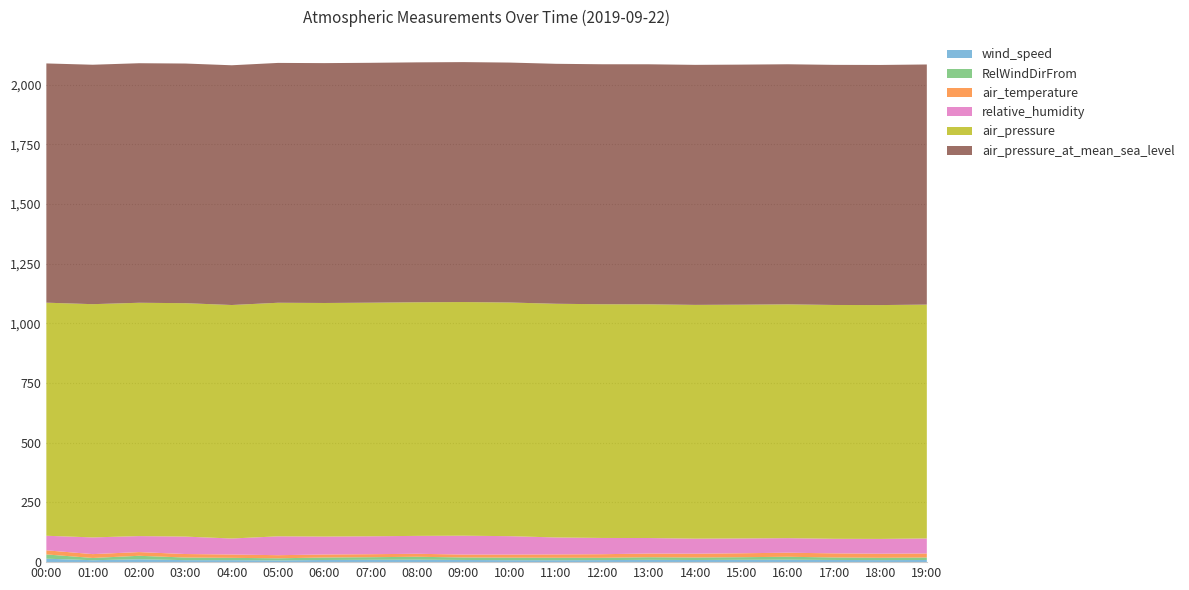

Reading left to right, extract all data points from this chart.

wind_speed: 14.4	8.1	11.9	8.4	8.4	7.6	9.0	9.8	10.2	9.1	8.3	8.1	8.6	9.6	9.0	9.8	10.2	9.1	8.6	9.0
RelWindDirFrom: 17.9	9.4	14.7	10.9	9.6	8.5	10.4	10.9	12.3	10.5	10.5	10.3	9.7	10.9	10.4	10.9	12.3	10.5	9.7	10.4
air_temperature: 17.2	16.1	15.5	14.7	14.0	13.0	12.7	12.6	12.5	12.2	13.0	14.0	15.0	15.5	16.0	16.5	17.0	17.2	17.0	16.8
relative_humidity: 61.0	70.0	67.0	73.0	67.0	79.0	75.0	75.0	75.0	79.0	77.0	71.0	68.0	65.0	63.0	62.0	61.0	61.0	62.0	63.0
air_pressure: 976.4	977.0	977.4	977.8	978.1	978.4	978.5	978.5	978.6	978.7	978.8	978.9	979.0	979.1	979.2	979.3	979.4	979.5	979.5	979.6
air_pressure_at_mean_sea_level: 1002.2	1003.0	1003.4	1003.9	1004.3	1004.7	1004.8	1004.9	1005.0	1005.1	1005.1	1005.2	1005.3	1005.4	1005.5	1005.6	1005.7	1005.8	1005.9	1005.9